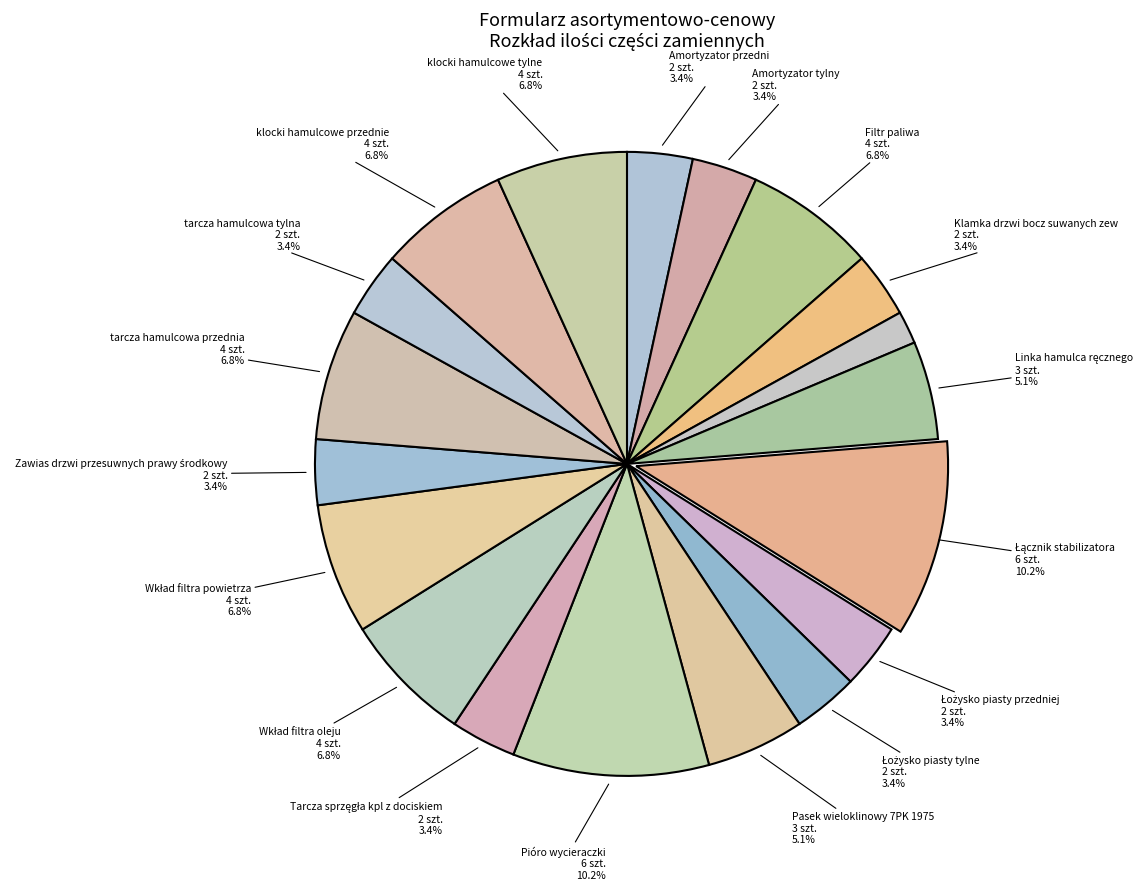

How many slices are in this pie chart?

19